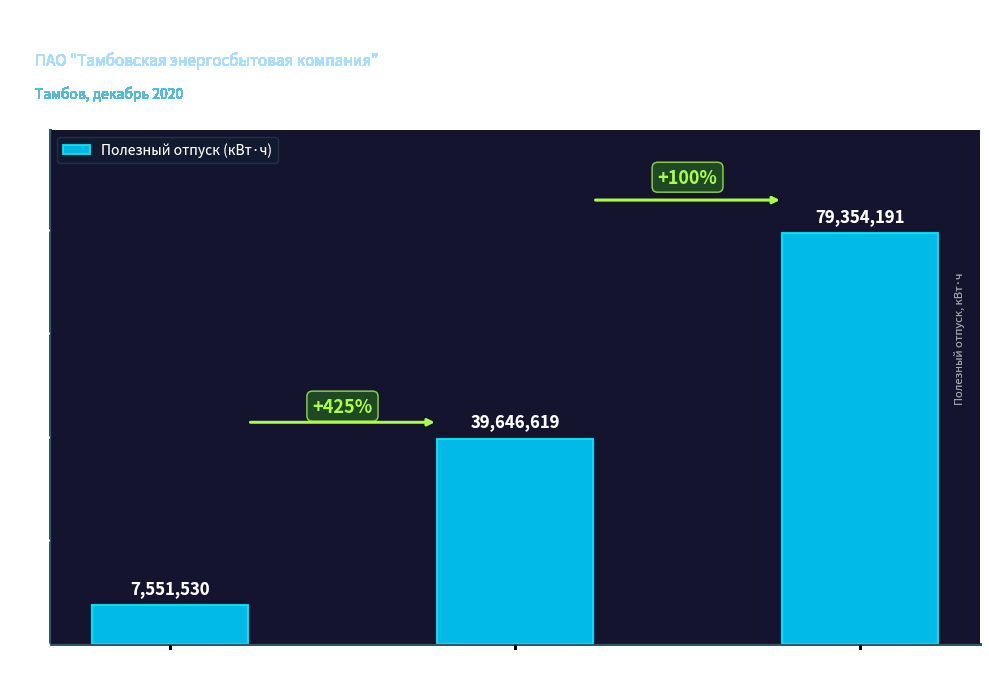

Rank the categories by value from highest to lowest.

Прочие, Население, Бюджетные потребители